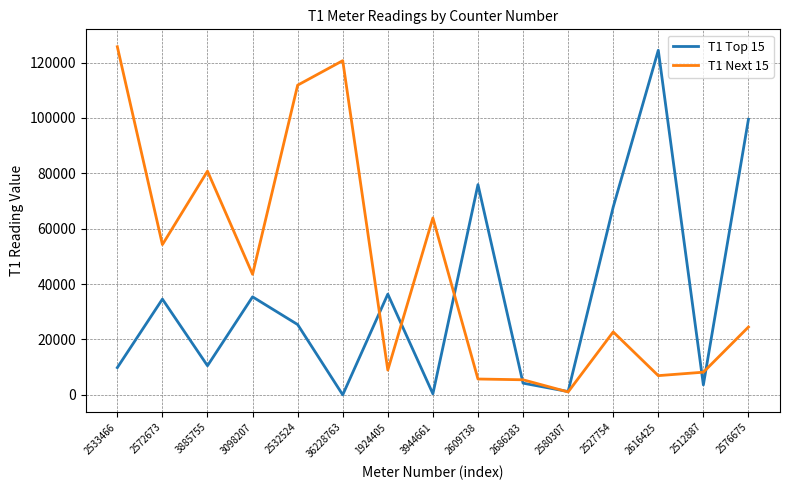

What is the total value across all series at 3885755?

91324